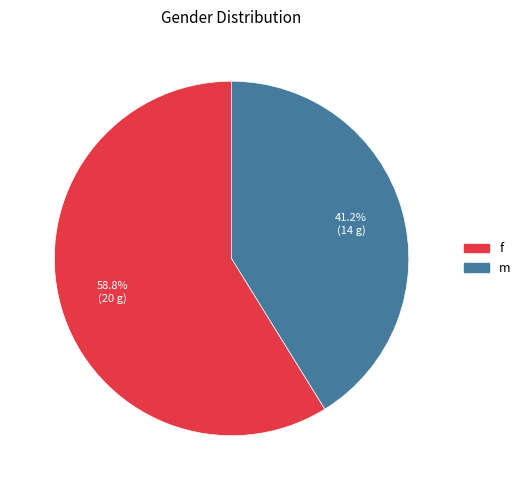

Count the number of slices in the pie.

2